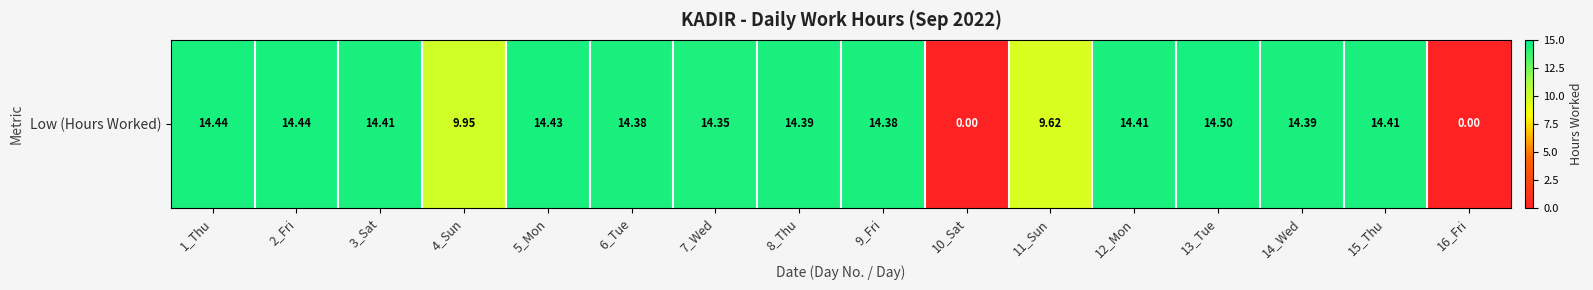

List the labels in order of value, smallest first.

10_Sat, 16_Fri, 11_Sun, 4_Sun, 7_Wed, 6_Tue, 9_Fri, 8_Thu, 14_Wed, 3_Sat, 12_Mon, 15_Thu, 5_Mon, 1_Thu, 2_Fri, 13_Tue